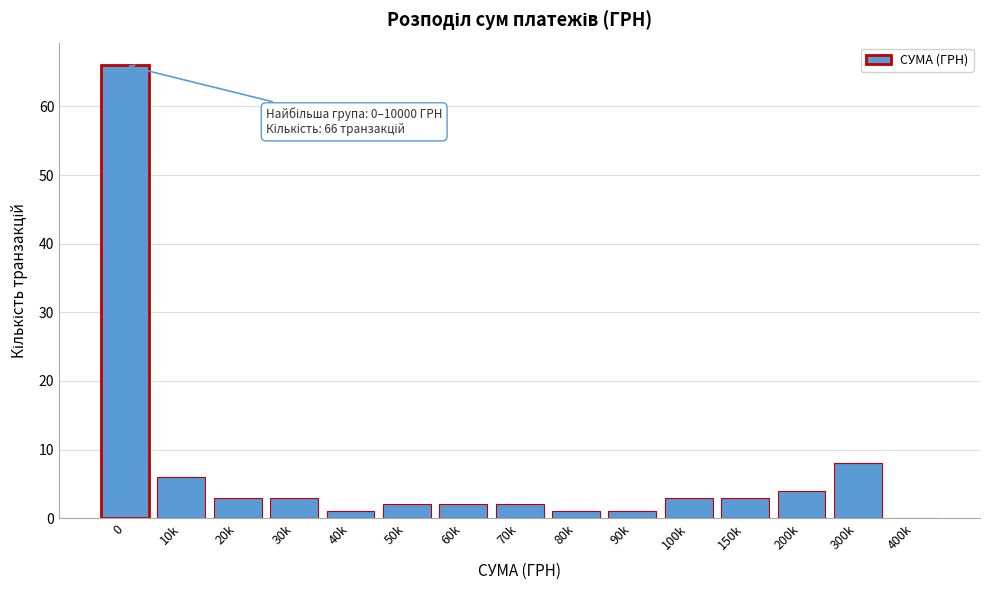

Reading left to right, what are all the values shown in this chart?

0=66	10k=6	20k=3	30k=3	40k=1	50k=2	60k=2	70k=2	80k=1	90k=1	100k=3	150k=3	200k=4	300k=8	400k=0